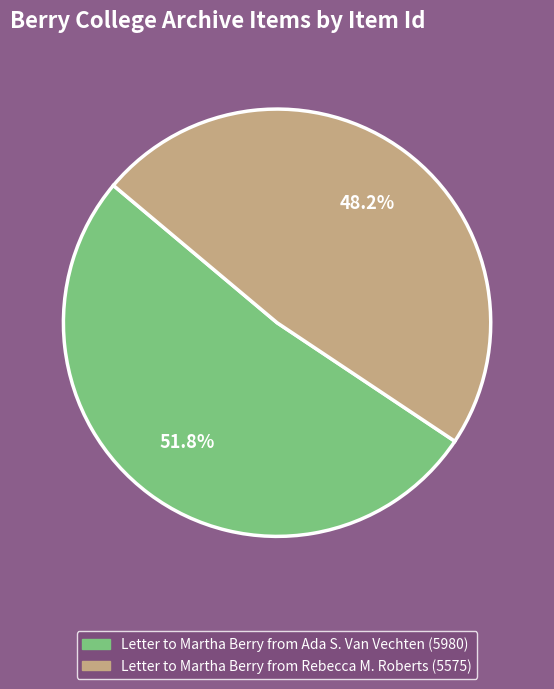

What percentage is the Letter to Martha Berry from Ada S. Van Vechten (5980) slice, to the nearest percent?

52%